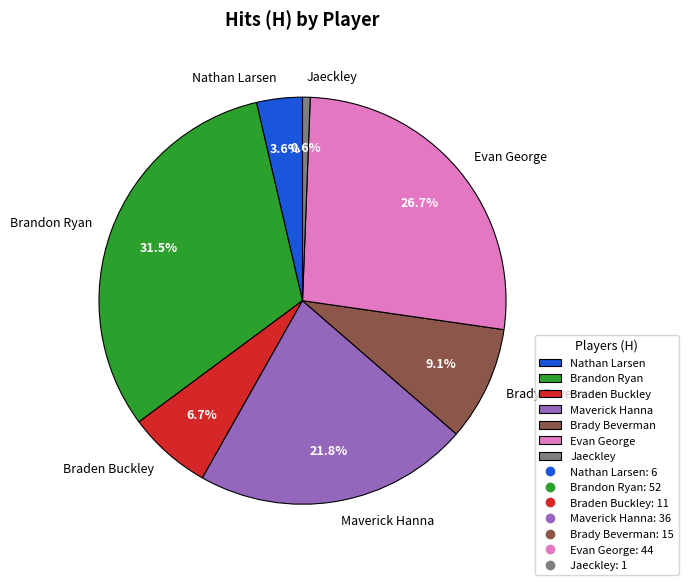

Is there a majority slice in this chart?

No